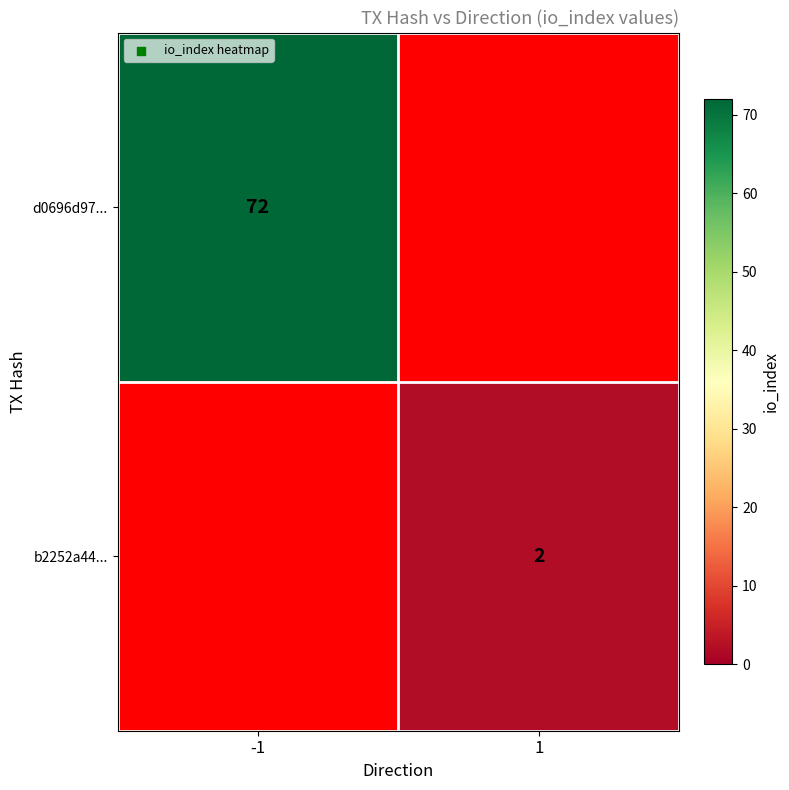

True or false: b2252a44... has a value of 2 at 1.

True